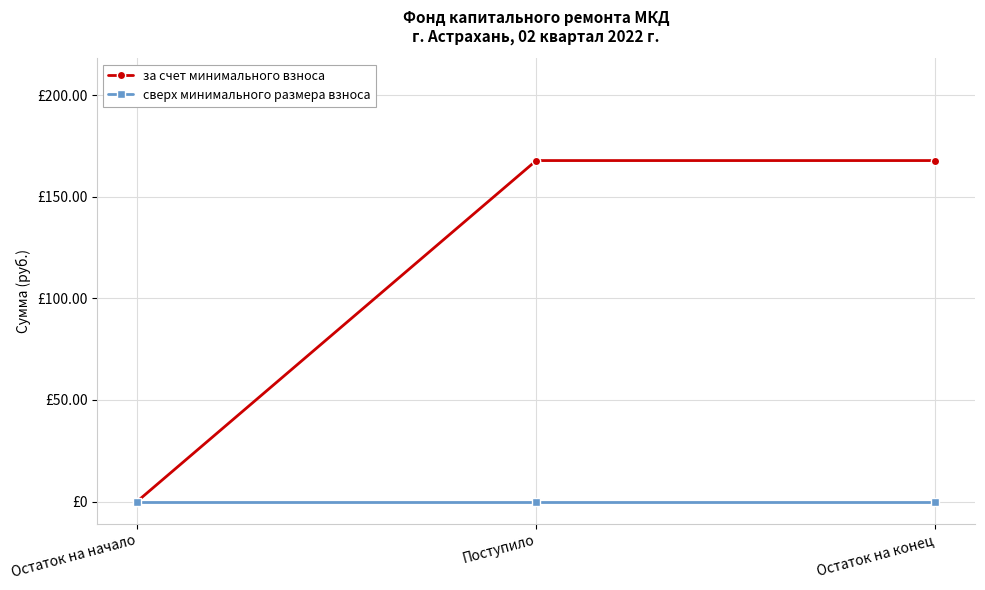

What are all the series names shown in the legend?

за счет минимального взноса, сверх минимального размера взноса